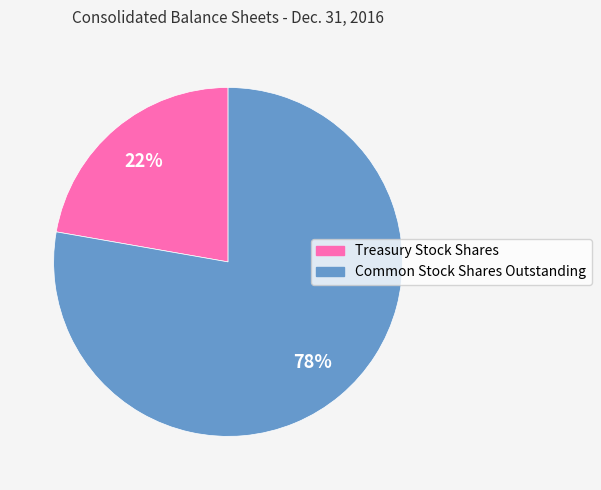

Do Treasury Stock Shares and Common Stock Shares Outstanding together represent more than half of the pie?

Yes